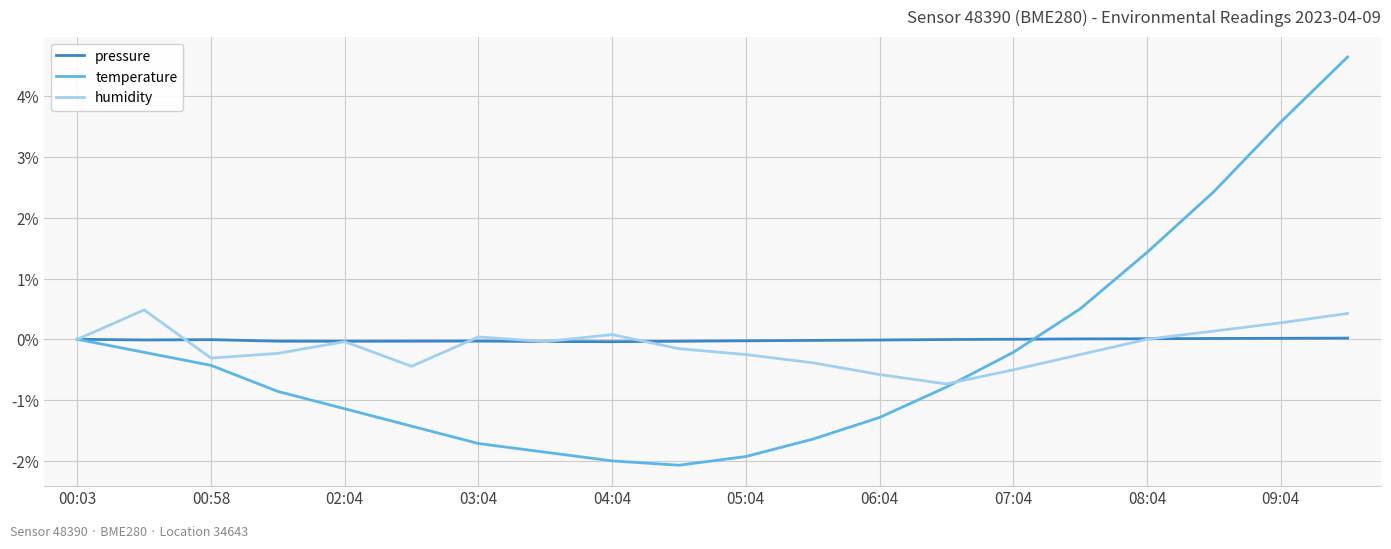

Which series has the widest spread of values?

temperature